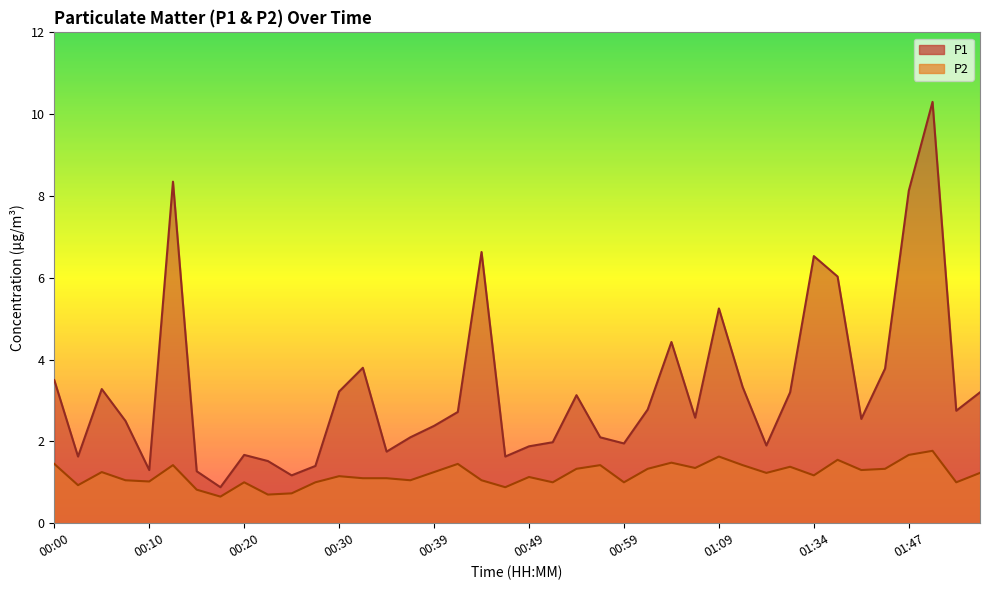

True or false: P1 and P2 intersect in this chart.

False